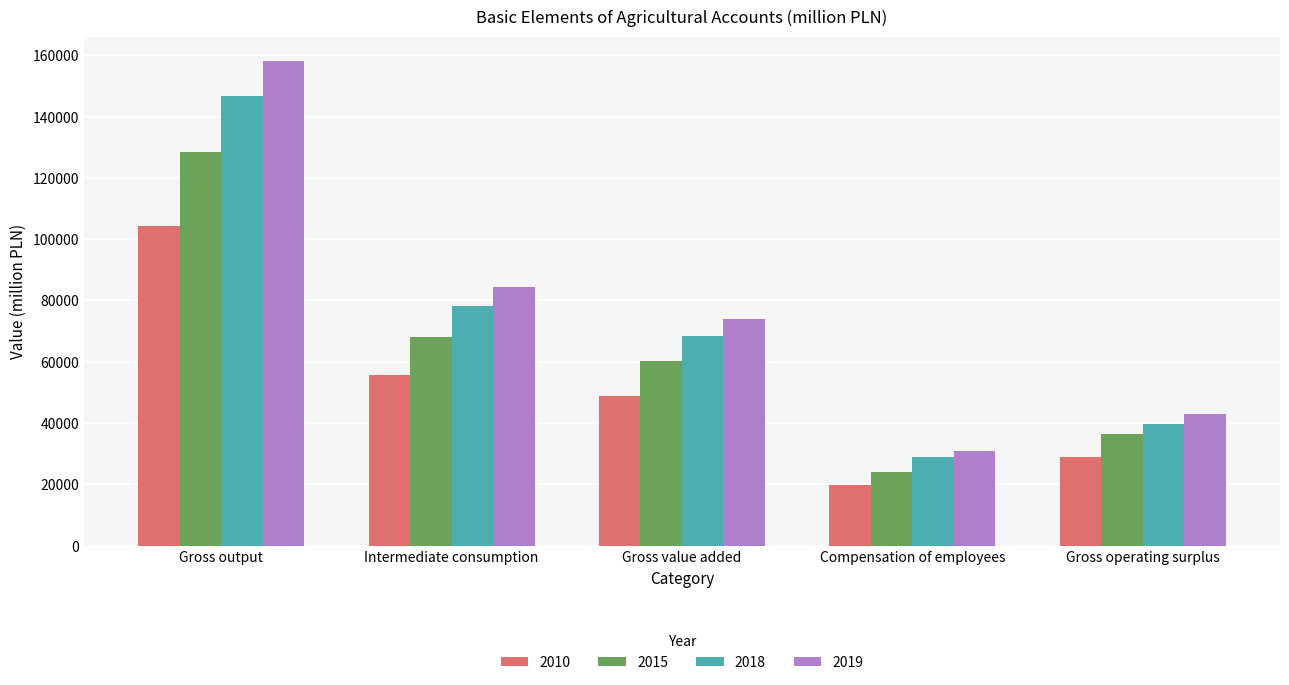

Reading left to right, transcribe all the data shown in this chart.

2010: 104363	55572	48791	19843	29042
2015: 128432	68092	60340	23953	36359
2018: 146561	78050	68512	28827	39560
2019: 158165	84262	73902	30970	42978